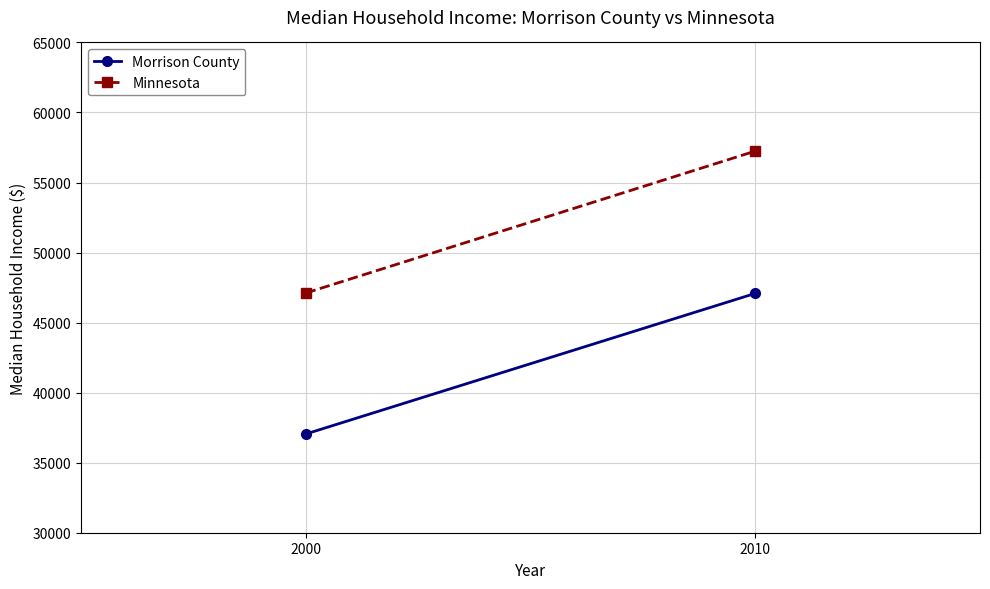

List the labels in order of Minnesota value, smallest first.

2000, 2010